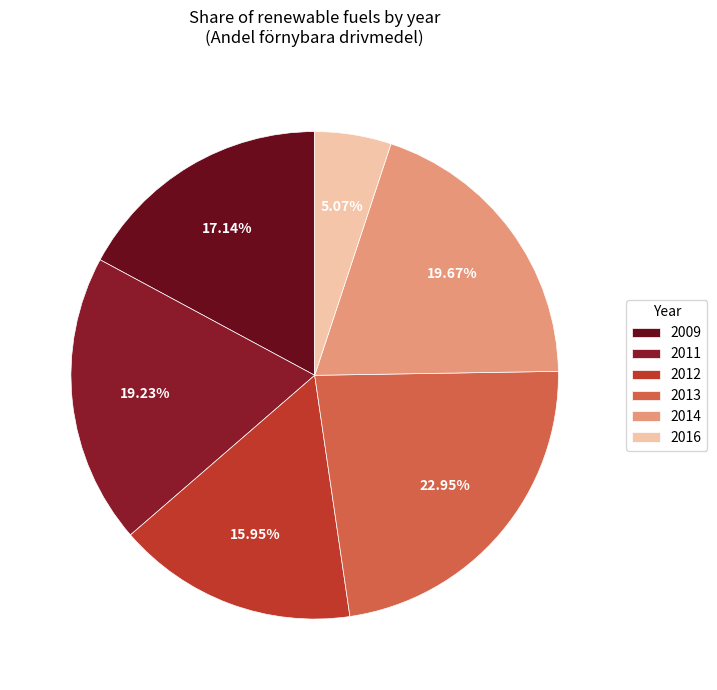

What is the smallest slice in the pie chart?

2016